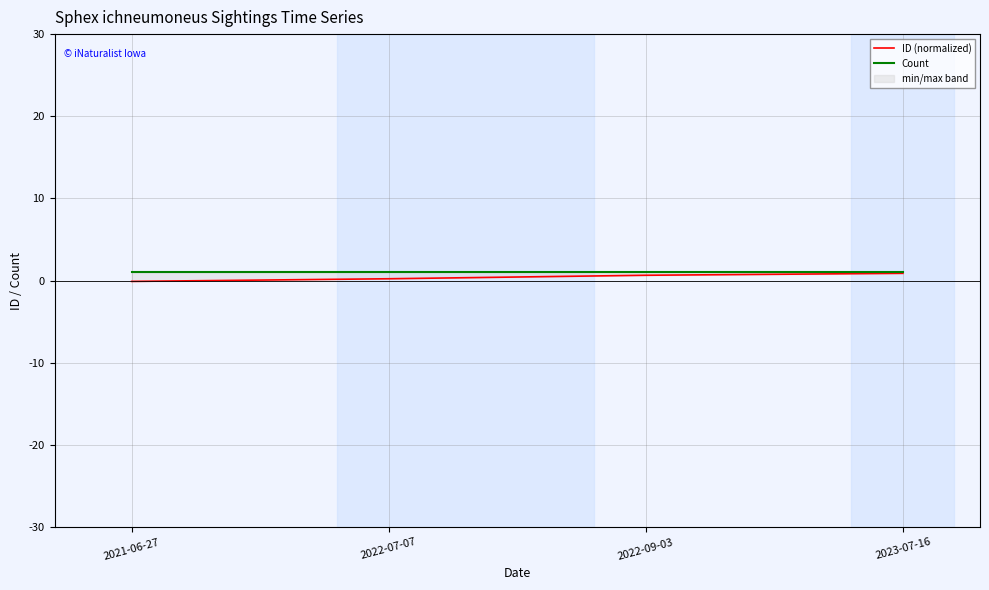

At which category is the sum across all series the highest?

2023-07-16